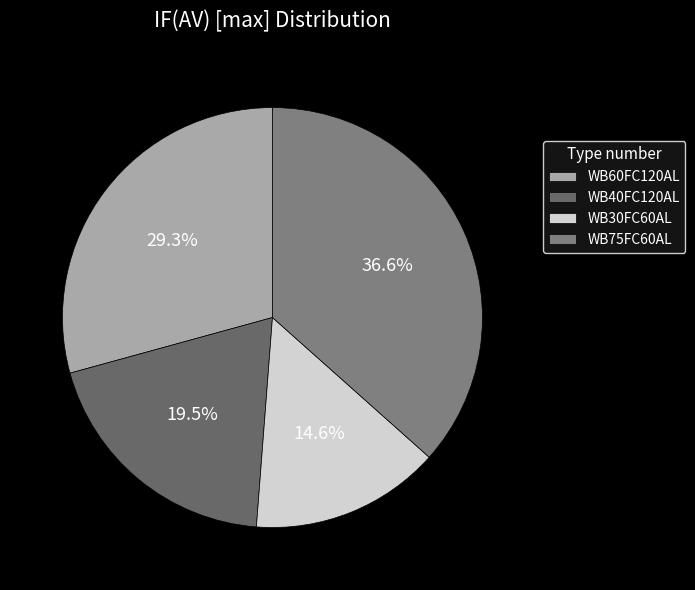

The WB40FC120AL slice represents 8% of the pie. True or false?

False